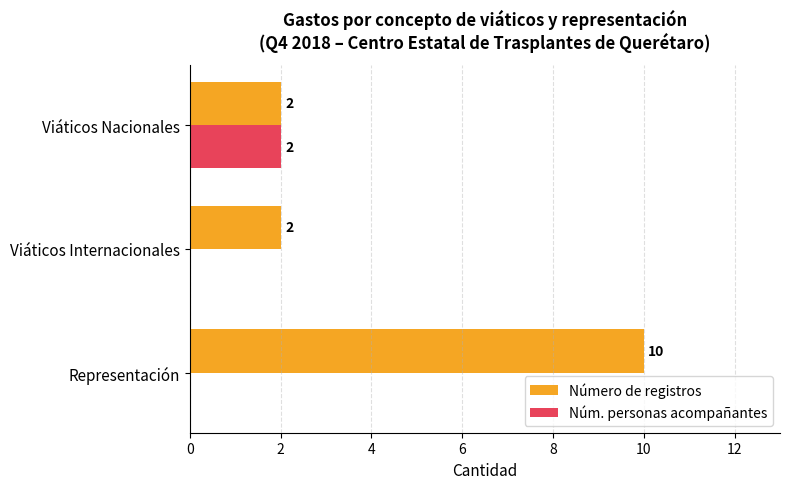

True or false: Núm. personas acompañantes has a value of 1 at Viáticos Nacionales.

False